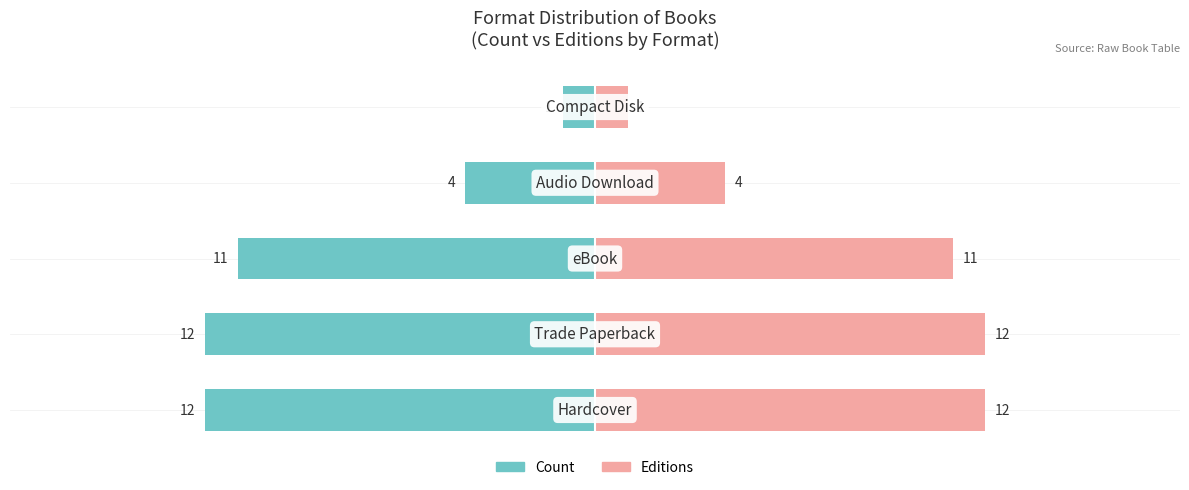

Which series has the largest range (max minus min)?

Count